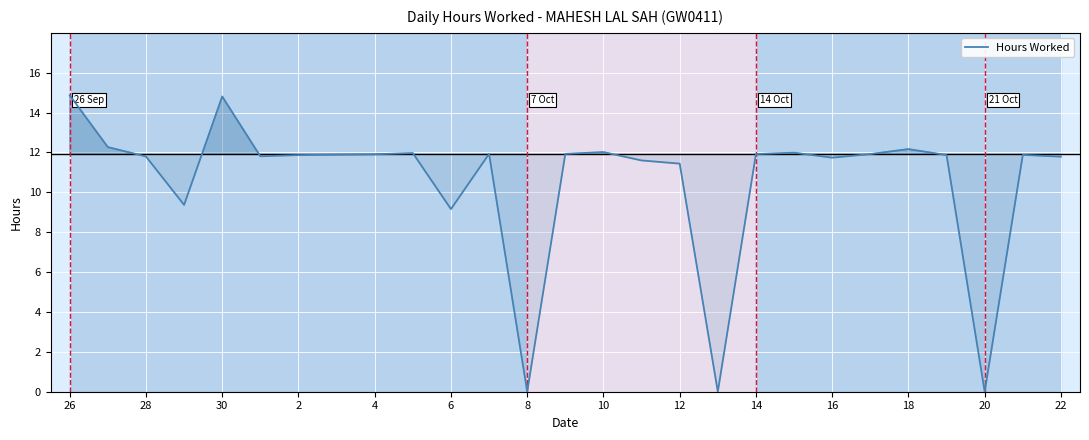

What is the greatest value displayed?

14.9